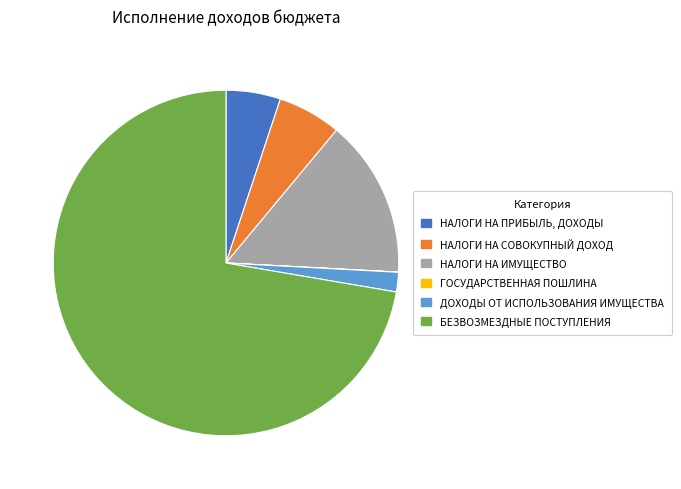

Which slice is the largest?

БЕЗВОЗМЕЗДНЫЕ ПОСТУПЛЕНИЯ